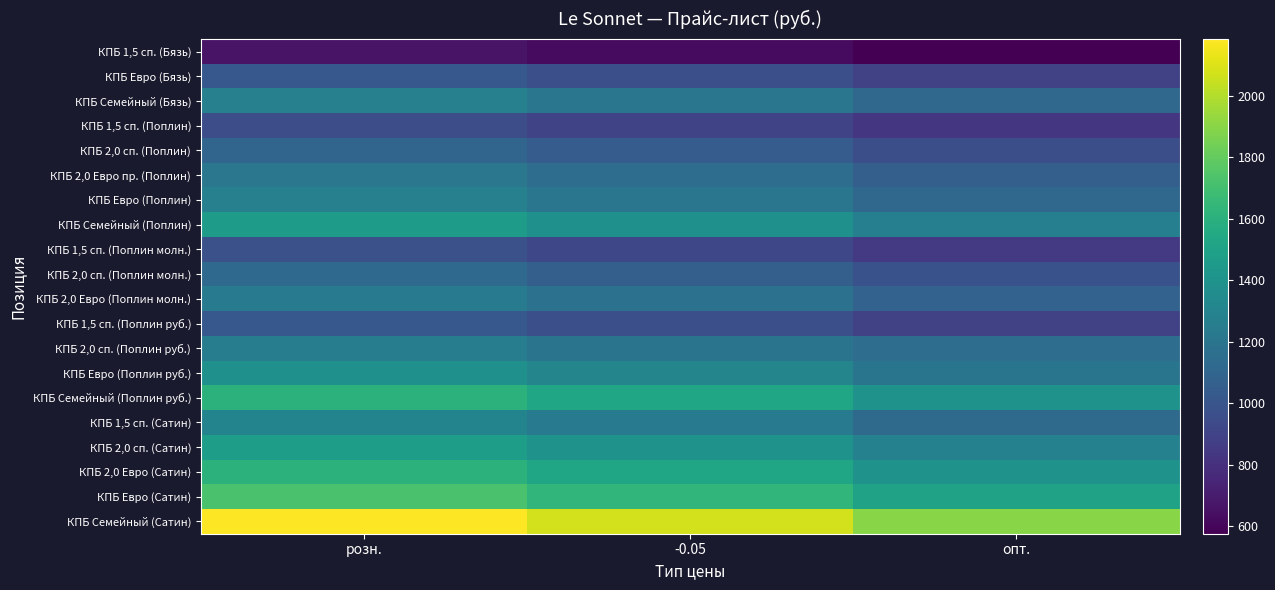

Reading left to right, list all the values displayed in this chart.

КПБ 1,5 сп. (Бязь): розн.=660	-0.05=625	опт.=575
КПБ Евро (Бязь): розн.=1020	-0.05=970	опт.=890
КПБ Семейный (Бязь): розн.=1275	-0.05=1210	опт.=1110
КПБ 1,5 сп. (Поплин): розн.=955	-0.05=905	опт.=830
КПБ 2,0 сп. (Поплин): розн.=1100	-0.05=1045	опт.=960
КПБ 2,0 Евро пр. (Поплин): розн.=1215	-0.05=1150	опт.=1060
КПБ Евро (Поплин): розн.=1275	-0.05=1210	опт.=1110
КПБ Семейный (Поплин): розн.=1460	-0.05=1385	опт.=1270
КПБ 1,5 сп. (Поплин молн.): розн.=975	-0.05=925	опт.=850
КПБ 2,0 сп. (Поплин молн.): розн.=1125	-0.05=1065	опт.=980
КПБ 2,0 Евро (Поплин молн.): розн.=1240	-0.05=1175	опт.=1080
КПБ 1,5 сп. (Поплин руб.): розн.=1020	-0.05=970	опт.=890
КПБ 2,0 сп. (Поплин руб.): розн.=1260	-0.05=1195	опт.=1150
КПБ Евро (Поплин руб.): розн.=1380	-0.05=1310	опт.=1200
КПБ Семейный (Поплин руб.): розн.=1610	-0.05=1530	опт.=1400
КПБ 1,5 сп. (Сатин): розн.=1300	-0.05=1235	опт.=1130
КПБ 2,0 сп. (Сатин): розн.=1470	-0.05=1395	опт.=1280
КПБ 2,0 Евро (Сатин): розн.=1610	-0.05=1530	опт.=1400
КПБ Евро (Сатин): розн.=1725	-0.05=1635	опт.=1500
КПБ Семейный (Сатин): розн.=2185	-0.05=2075	опт.=1900